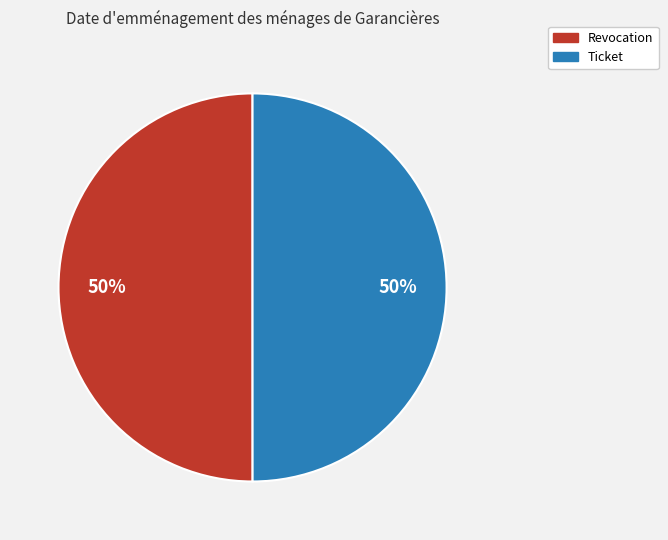

To the nearest percent, what portion does Ticket represent?

50%